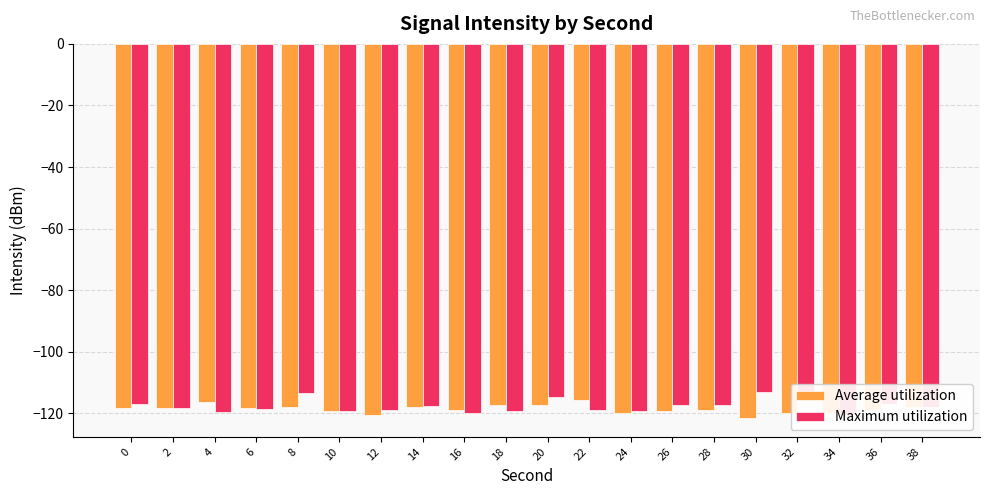

Is it true that Average utilization equals -117.3 at 18?

True